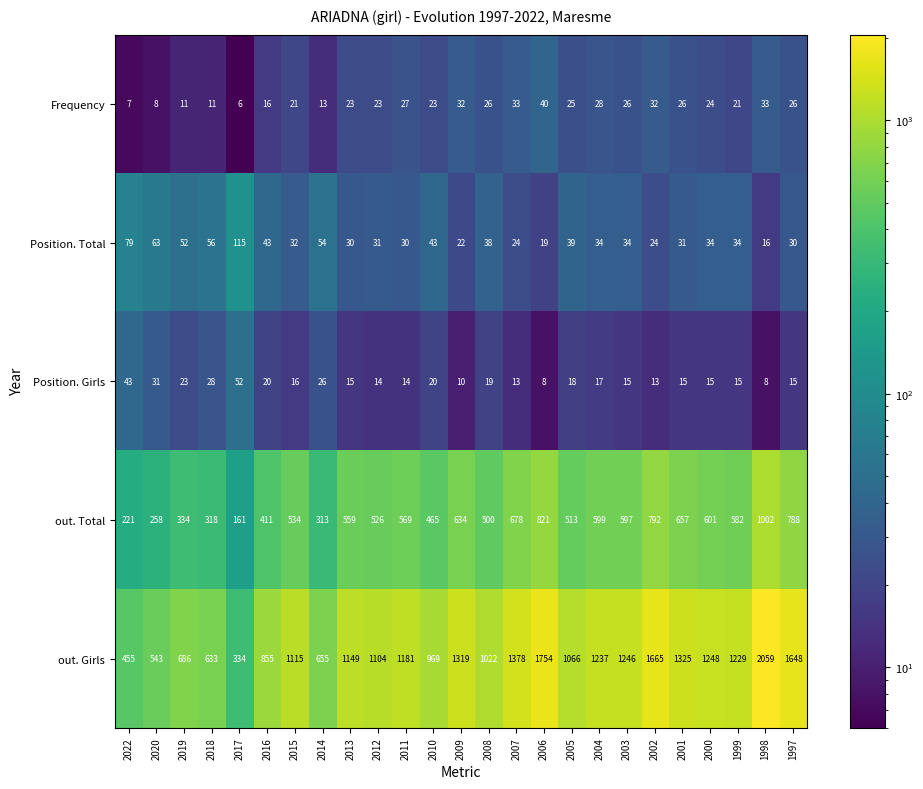

What is the total value across all series at 2016?

1345